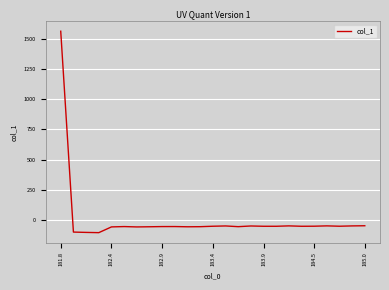

What is the difference between the maximum and minimum values?

1672.7